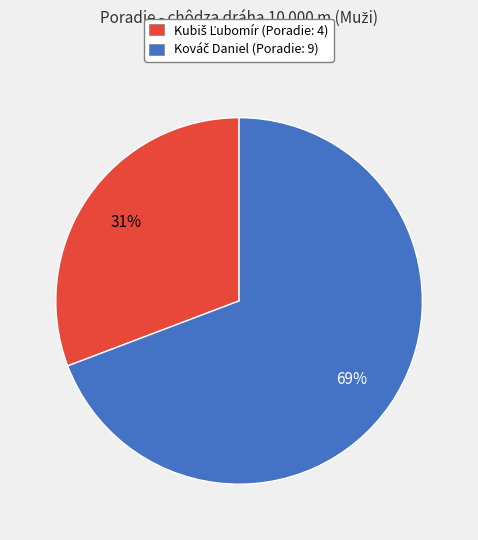

How many slices are in this pie chart?

2